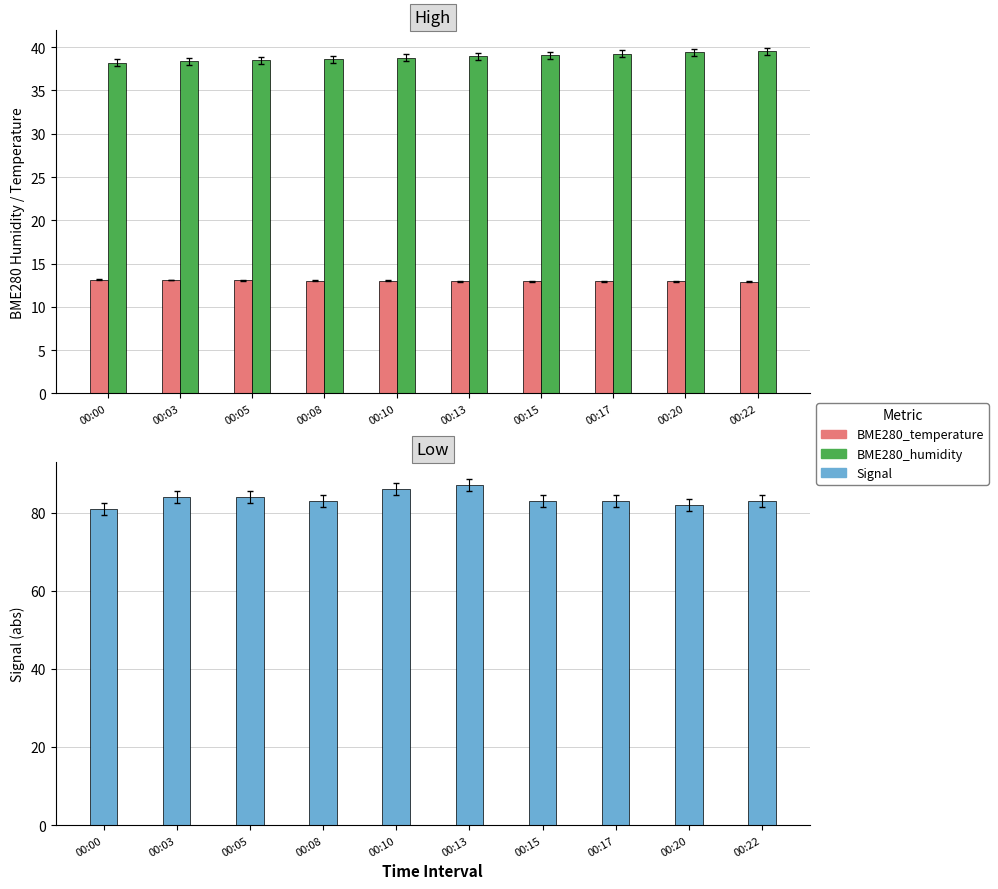

Count the number of data series in this chart.

3